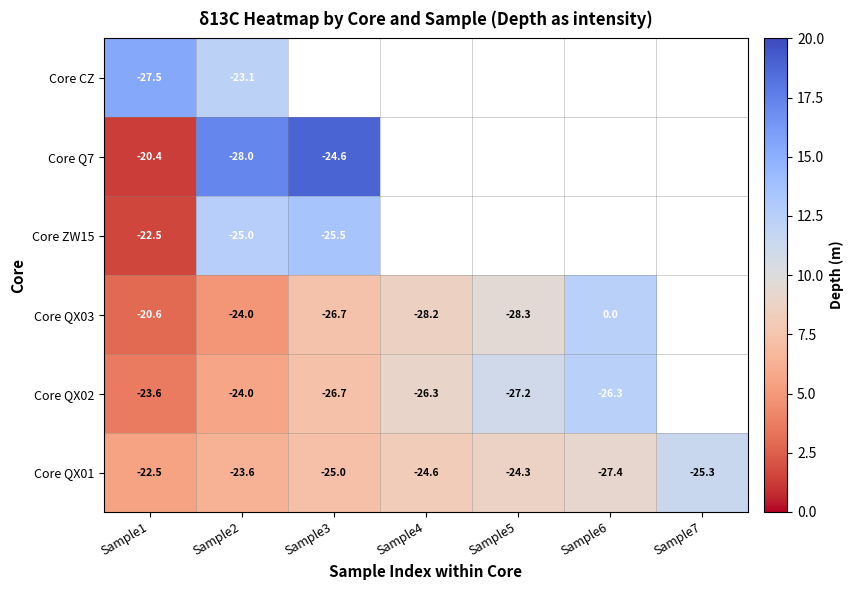

Which series has the largest total across all categories?

Core QX01